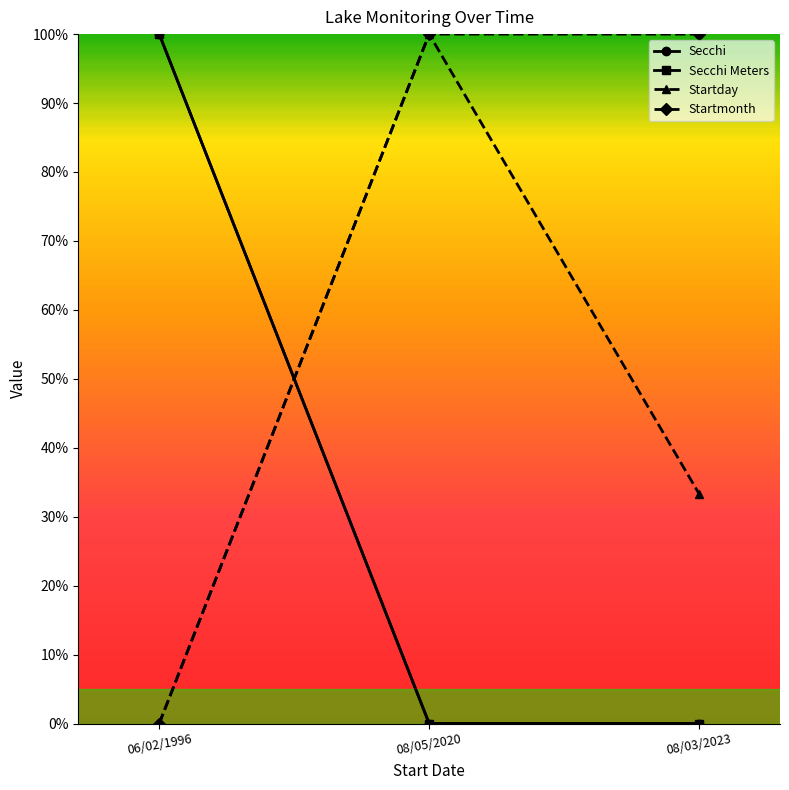

Is the value of Secchi at 08/05/2020 greater than the value of Startday at 06/02/1996?

No